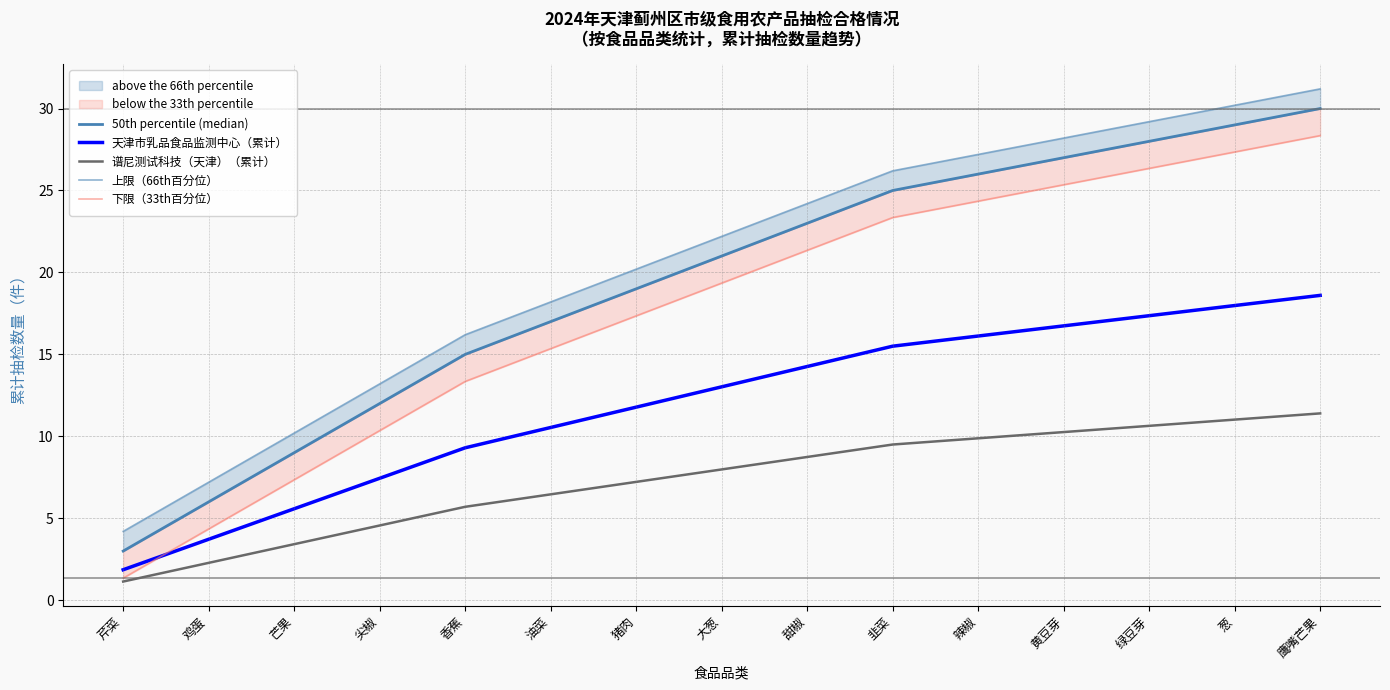

What is the difference between the 天津市乳品食品监测中心（累计） values at 鹰嘴芒果 and 甜椒?

4.3